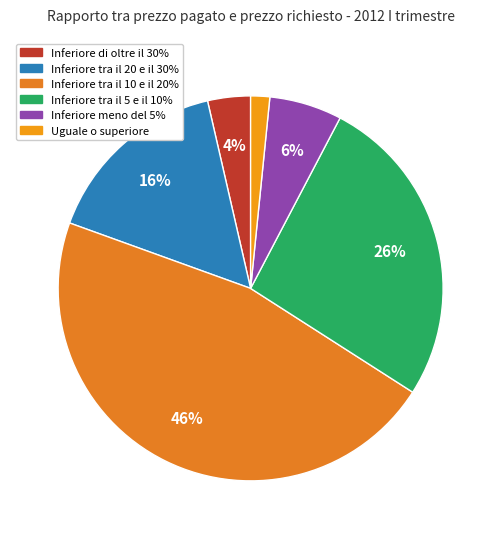

Does Inferiore meno del 5% account for over 50% of the chart?

No